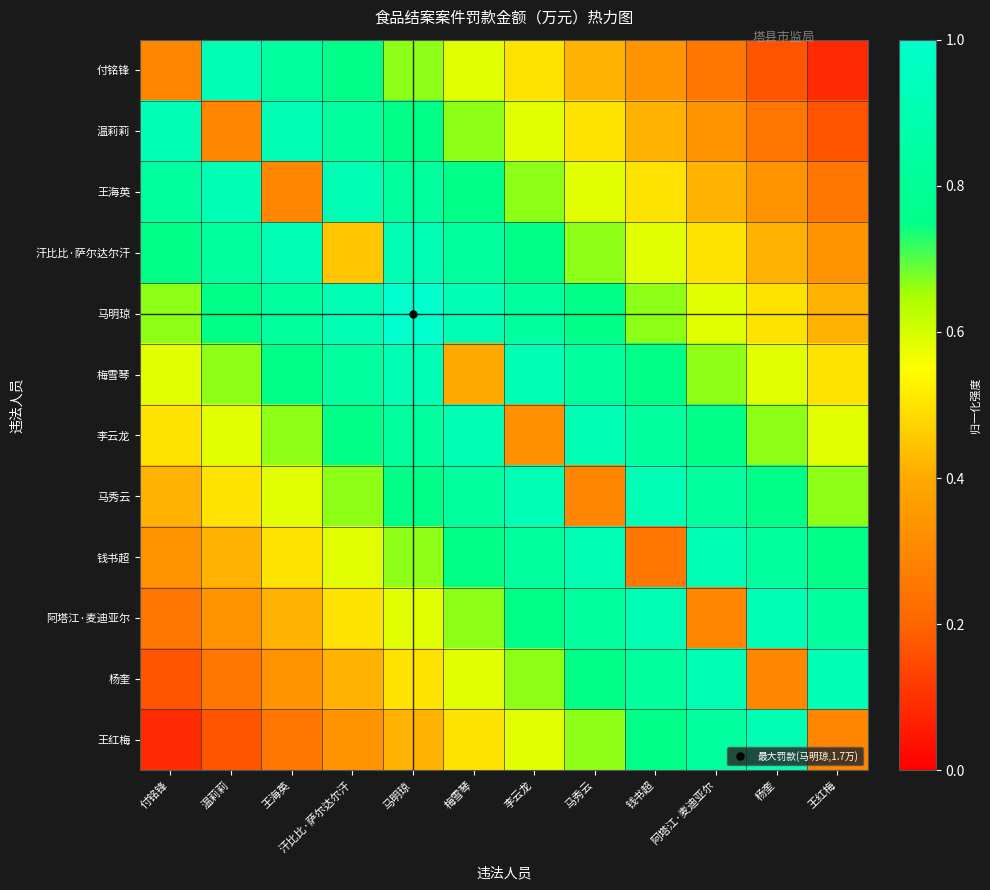

What is the greatest value displayed?

1.0